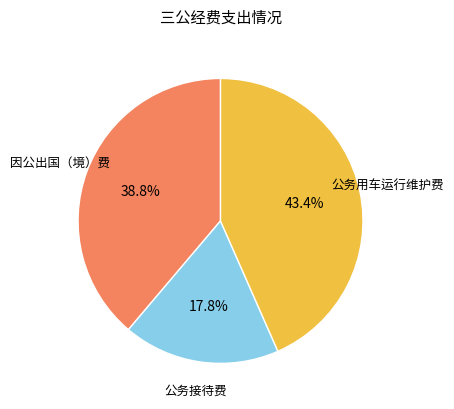

Is there a majority slice in this chart?

No